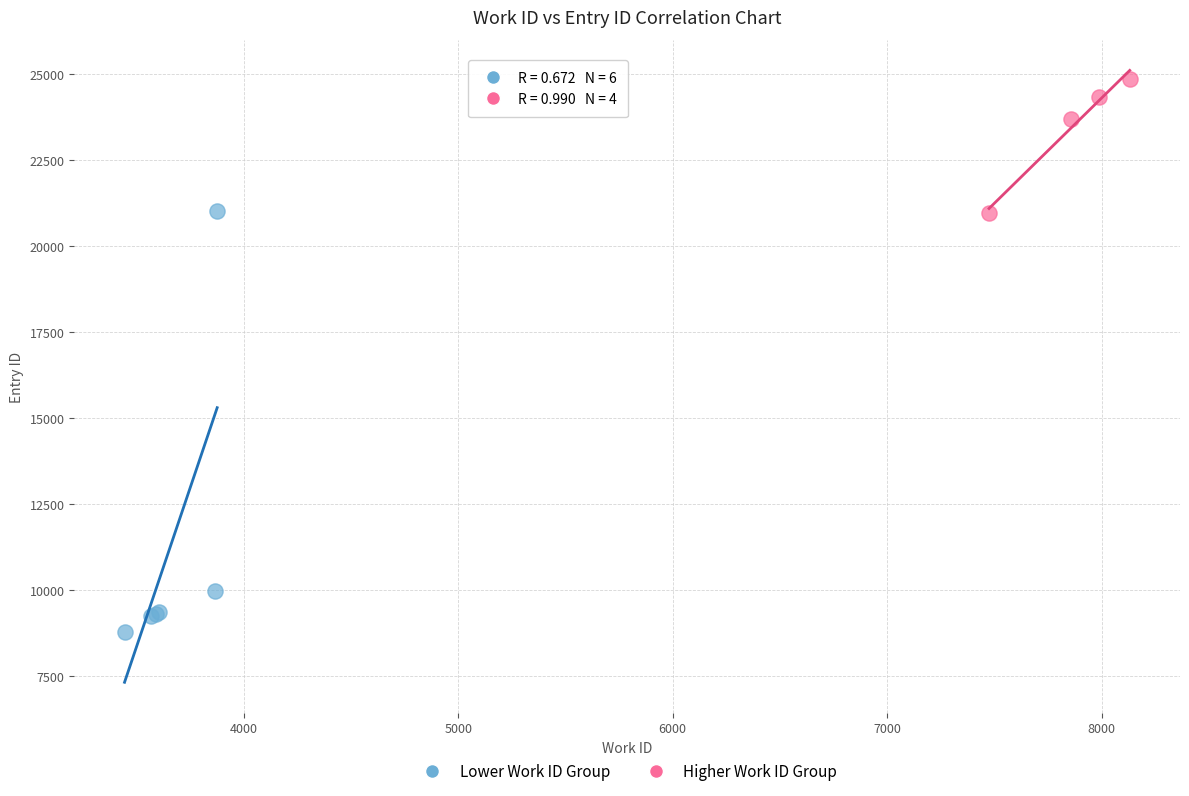

Which series contains the highest Y value?

Higher Work ID Group